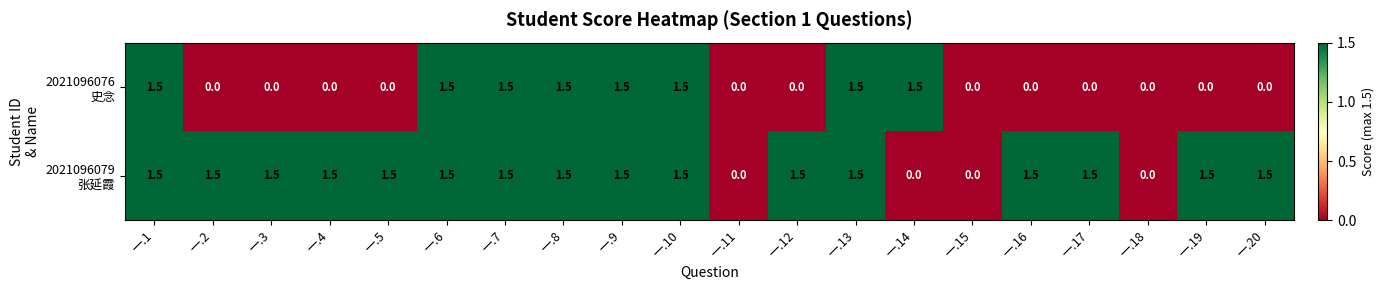

At how many categories does at least one series exceed 1?

17